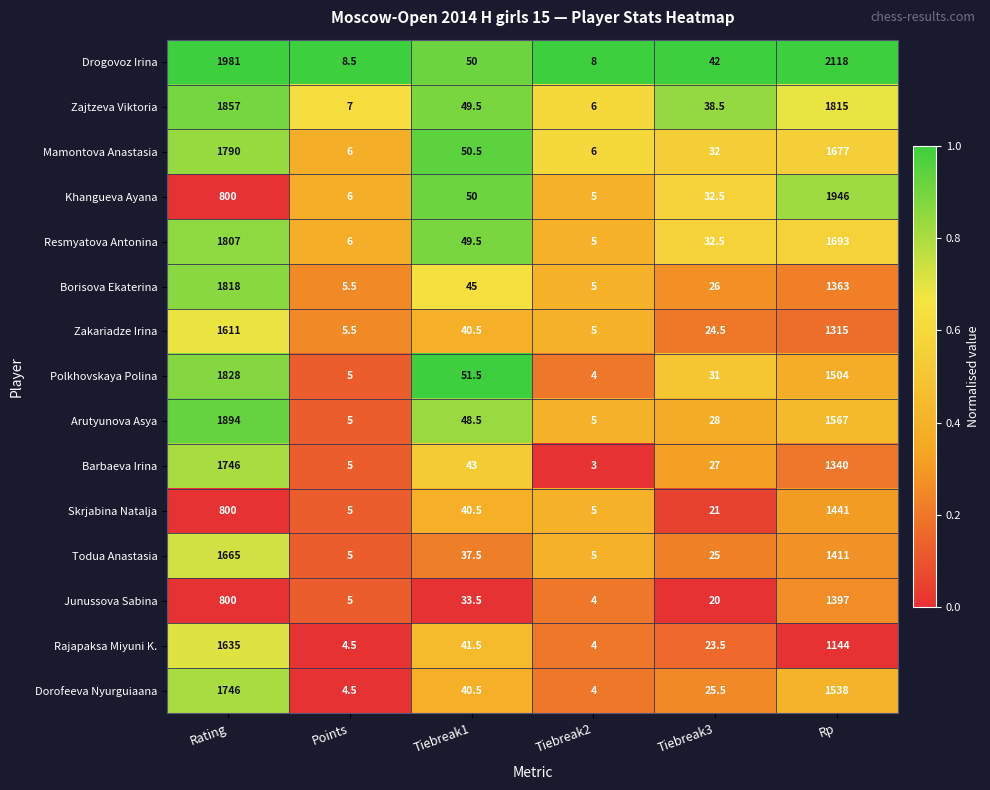

Which series has the largest range (max minus min)?

Drogovoz Irina